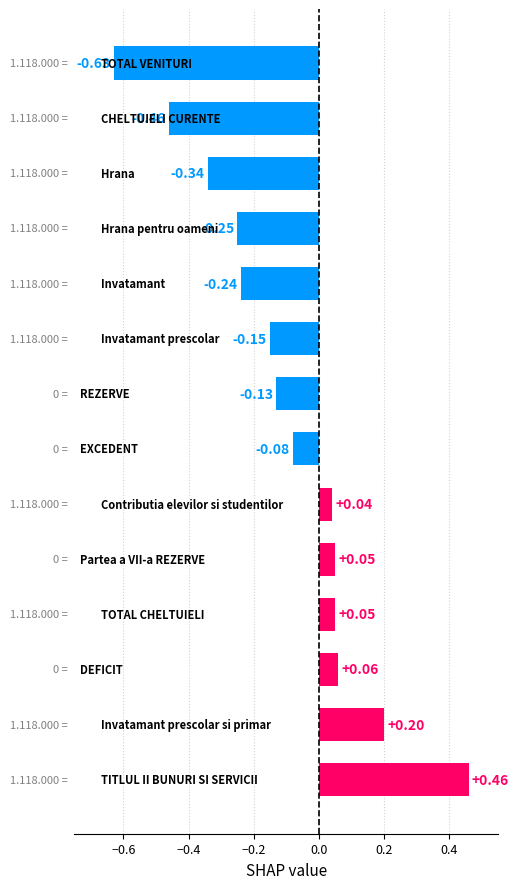

What is the sum of all values?

-1.4